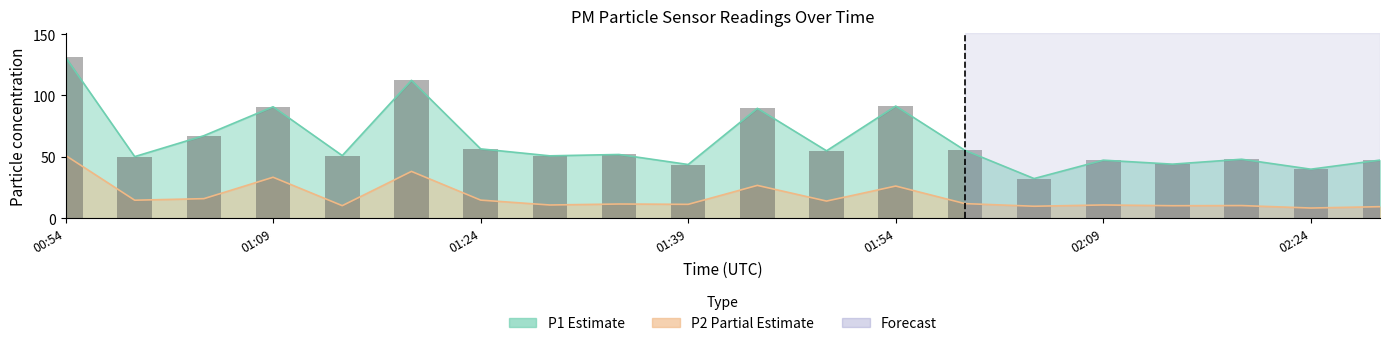

What is the smallest value displayed?

32.3